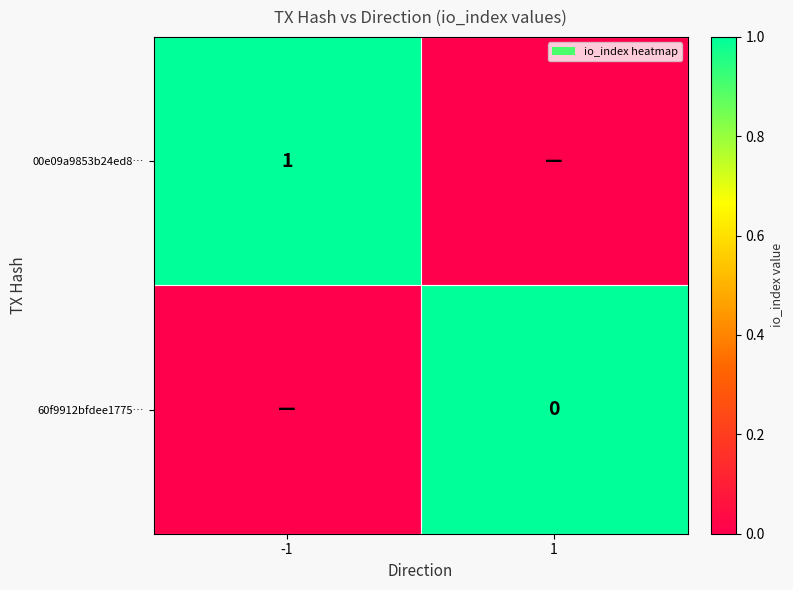

Is it true that 00e09a9853b24ed8… equals 0 at -1?

False